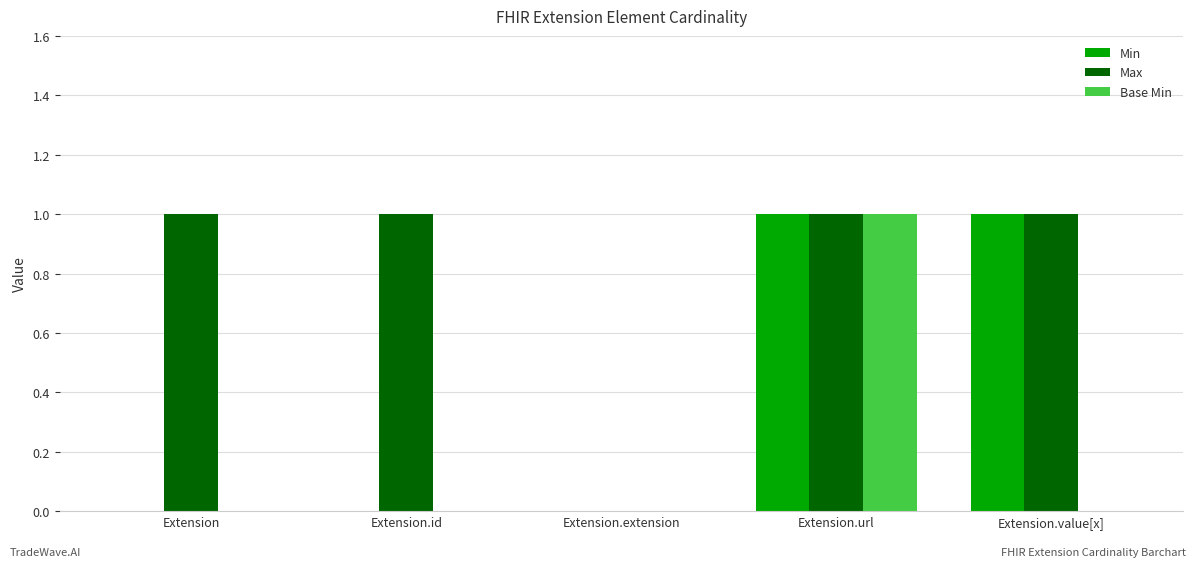

Reading left to right, list all the values displayed in this chart.

Min: Extension=0	Extension.id=0	Extension.extension=0	Extension.url=1	Extension.value[x]=1
Max: Extension=1	Extension.id=1	Extension.extension=0	Extension.url=1	Extension.value[x]=1
Base Min: Extension=0	Extension.id=0	Extension.extension=0	Extension.url=1	Extension.value[x]=0